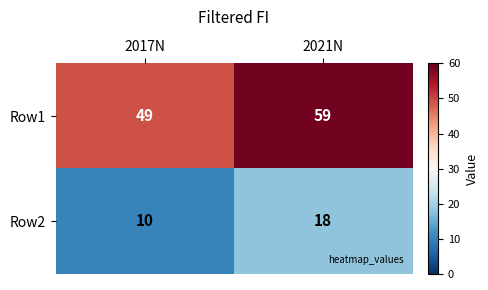

What is the smallest value displayed?

10